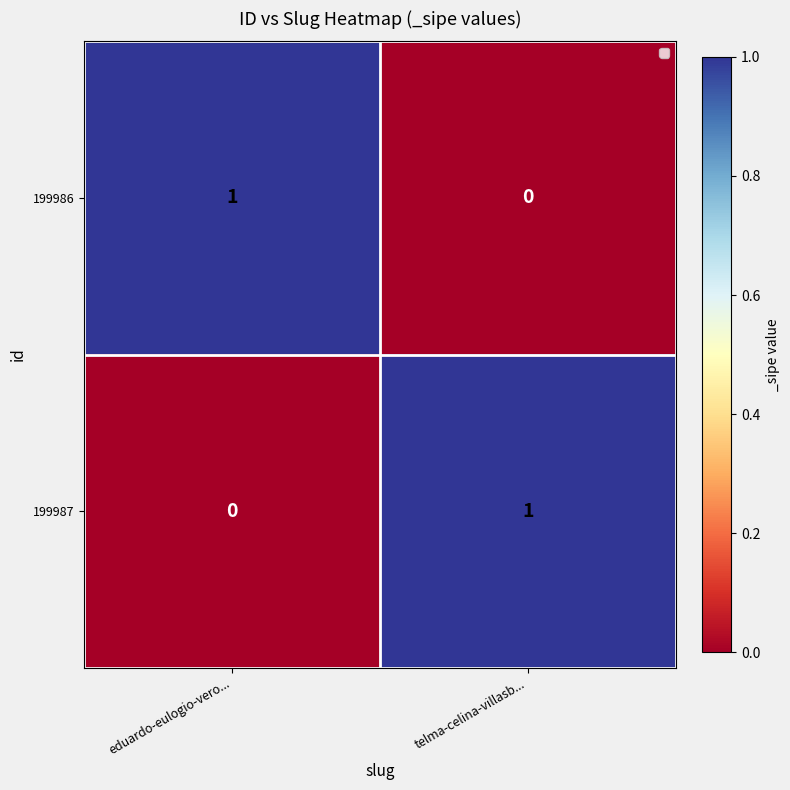

Reading left to right, list all the values displayed in this chart.

199986: eduardo-eulogio-vero...=1	telma-celina-villasb...=0
199987: eduardo-eulogio-vero...=0	telma-celina-villasb...=1